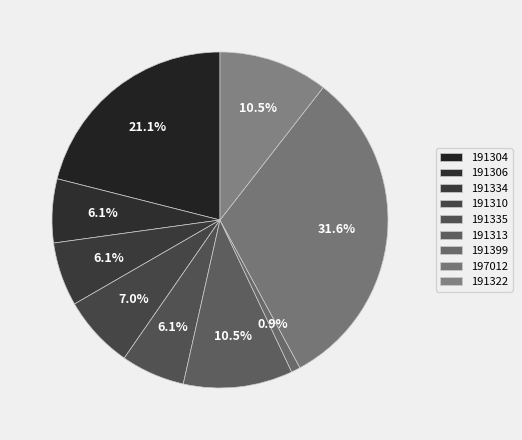

What percentage is NOT represented by 191313?

89.5%